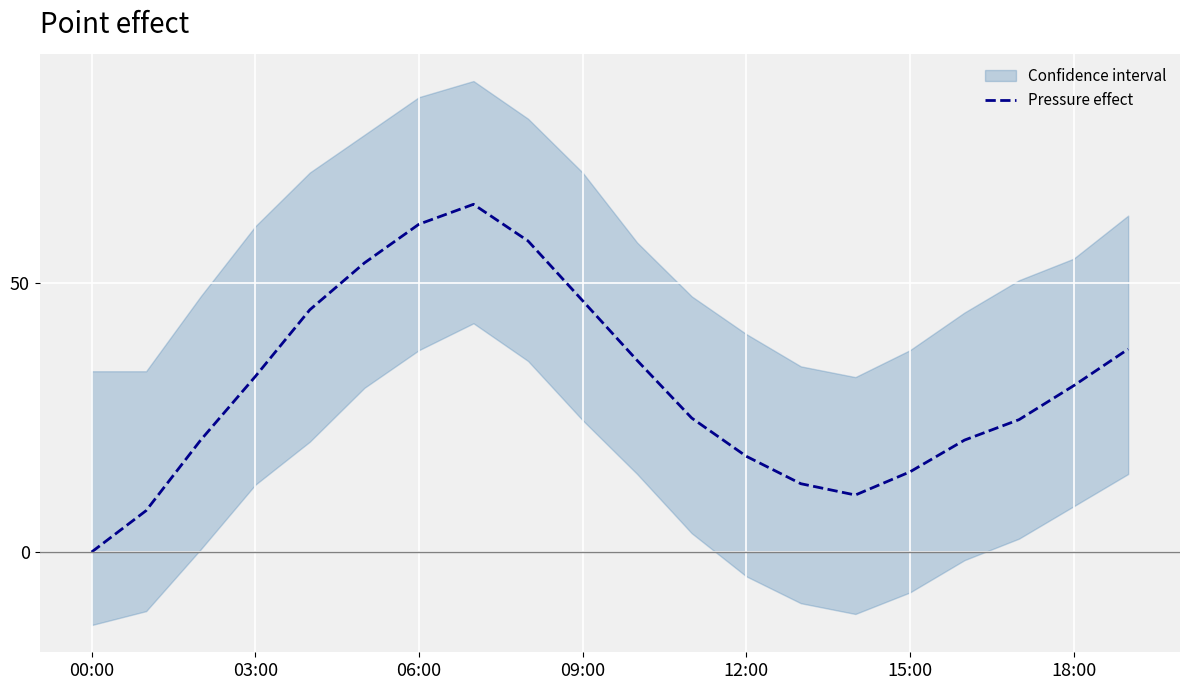

The value of Pressure effect at 12:00 is 24.9. True or false?

False